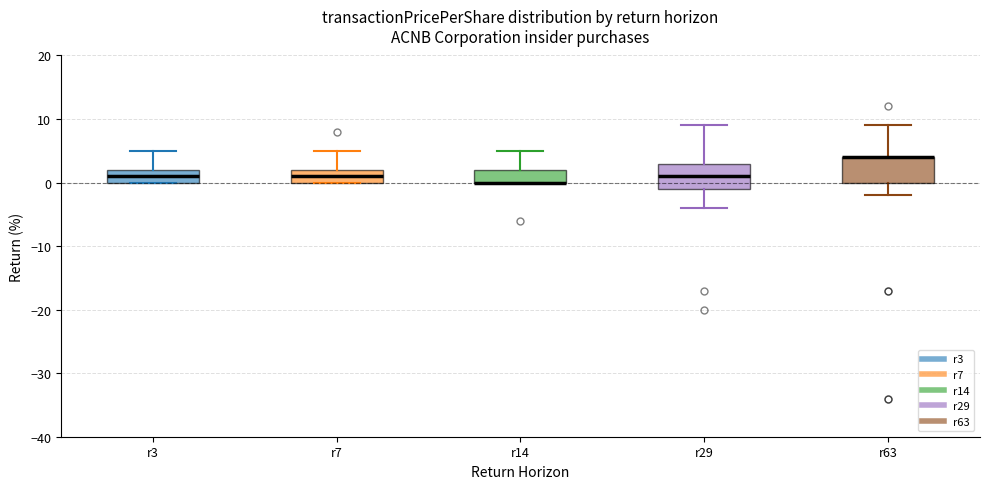

Reading left to right, transcribe this box plot: for each box, give where its median line is, the range the box spans, and where its two whiskers end, as read against the y-axis. The values are not printed on the chart, so give them approximately, as read against the axis.

r3: median 1, box 0 to 2, whiskers 0 to 5
r7: median 1, box 0 to 2, whiskers 0 to 5
r14: median 0 (drawn on the box's lower edge), box 0 to 2, whiskers 0 to 5
r29: median 1, box -1 to 3, whiskers -4 to 9
r63: median 4 (drawn on the box's upper edge), box 0 to 4, whiskers -2 to 9